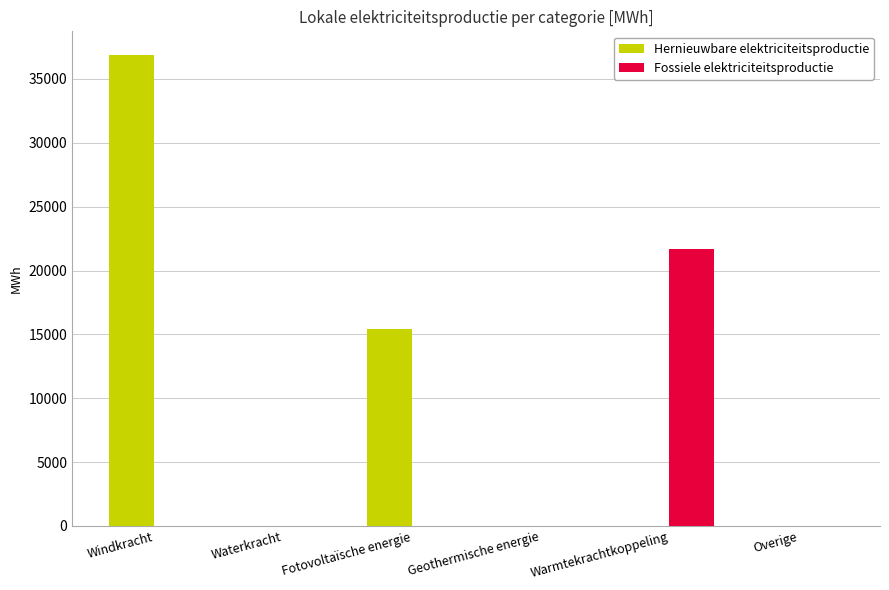

Which series has the largest total across all categories?

Hernieuwbare elektriciteitsproductie